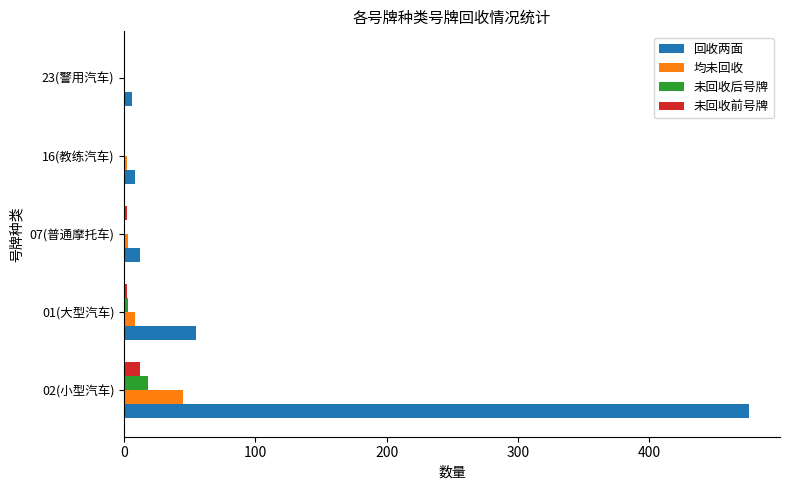

At which category is the sum across all series the highest?

02(小型汽车)